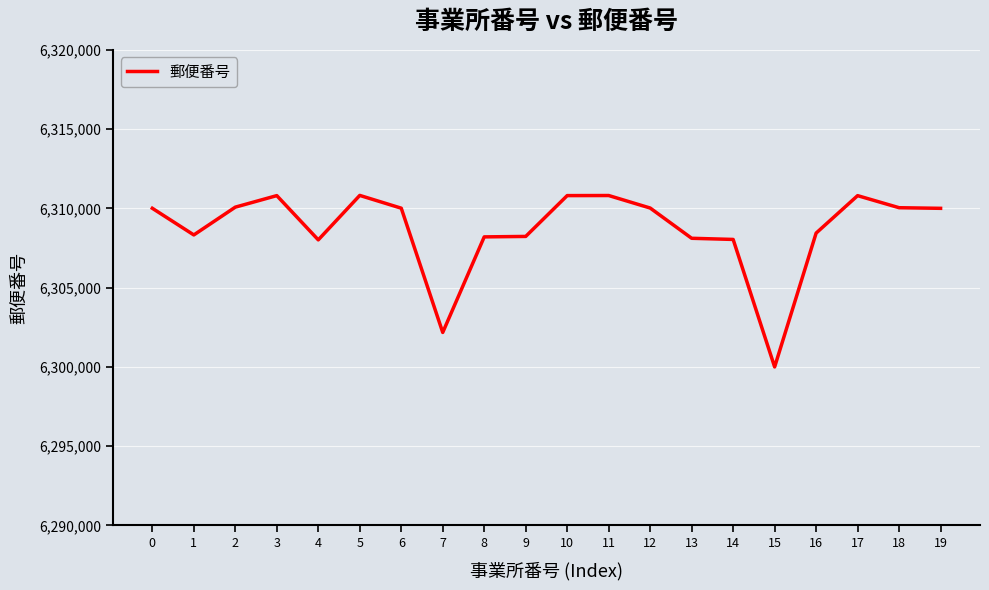

Which has a higher value, 0 or 10?

10